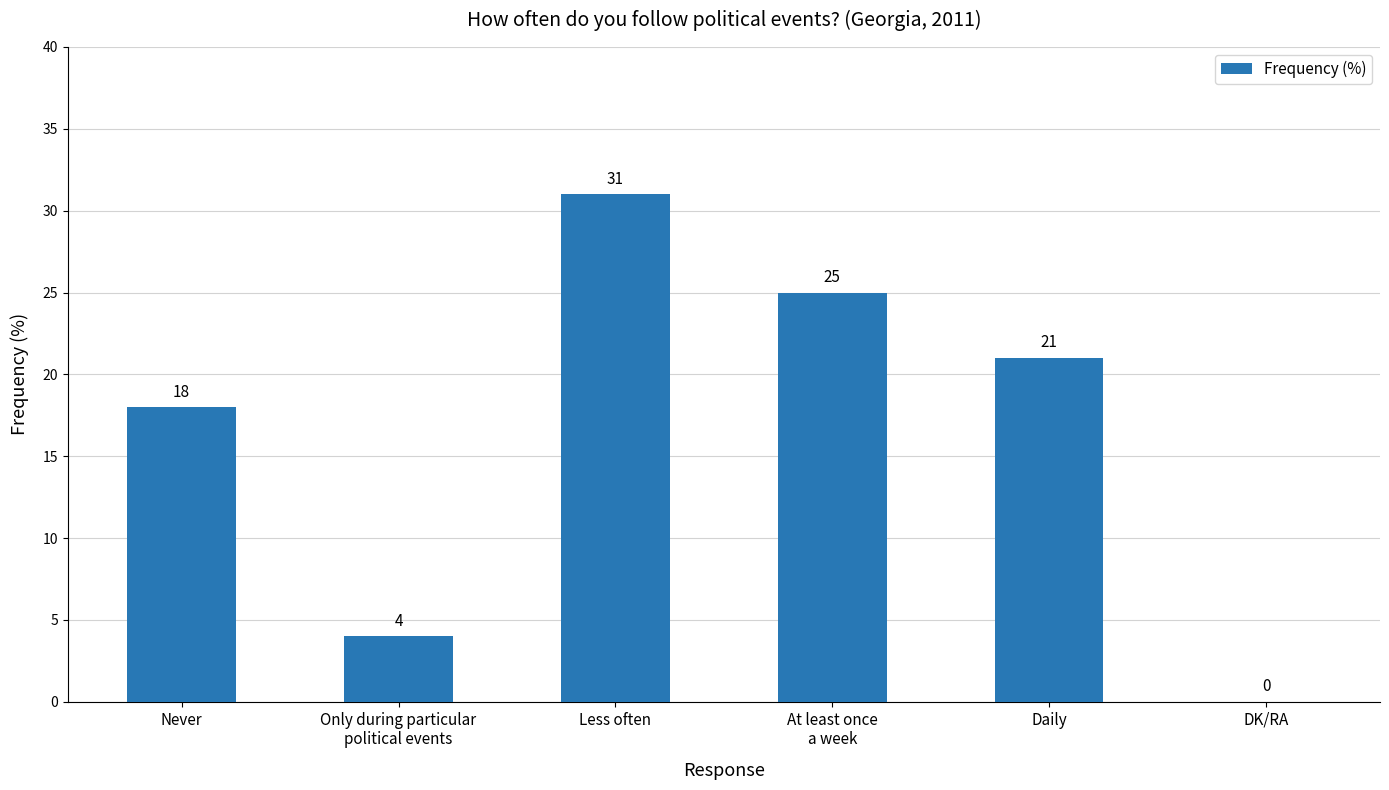

What is the sum of the values at Daily and Never?

39